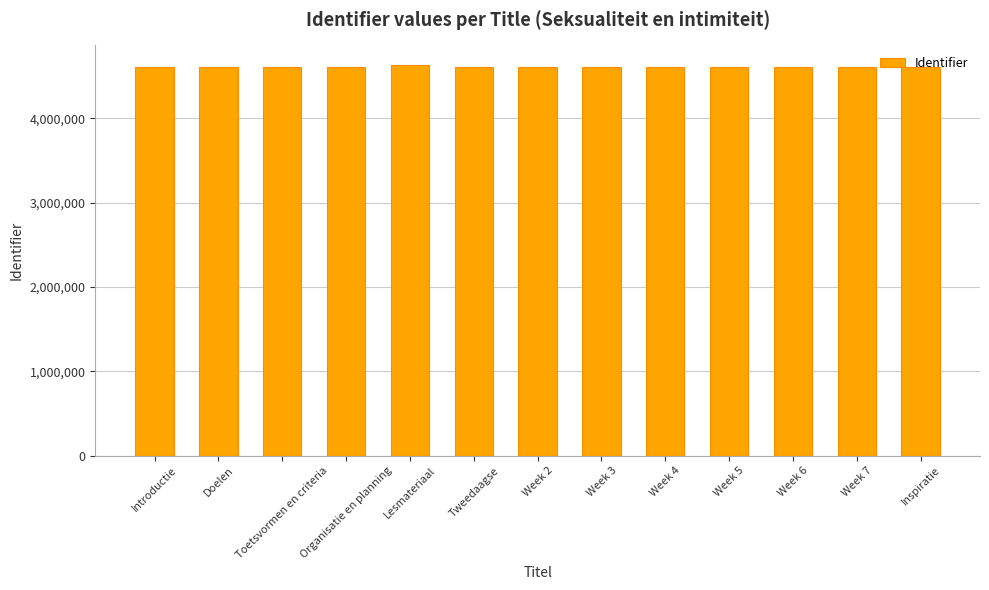

What is the change in value from Week 3 to Week 7?

+8